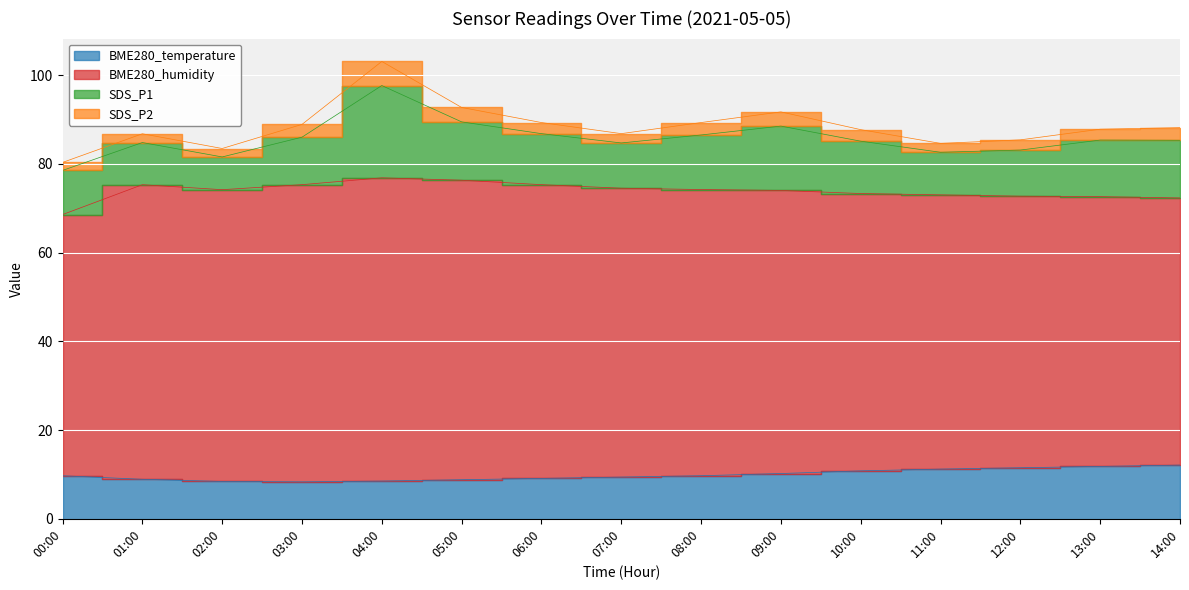

What are all the series names shown in the legend?

BME280_temperature, BME280_humidity, SDS_P1, SDS_P2